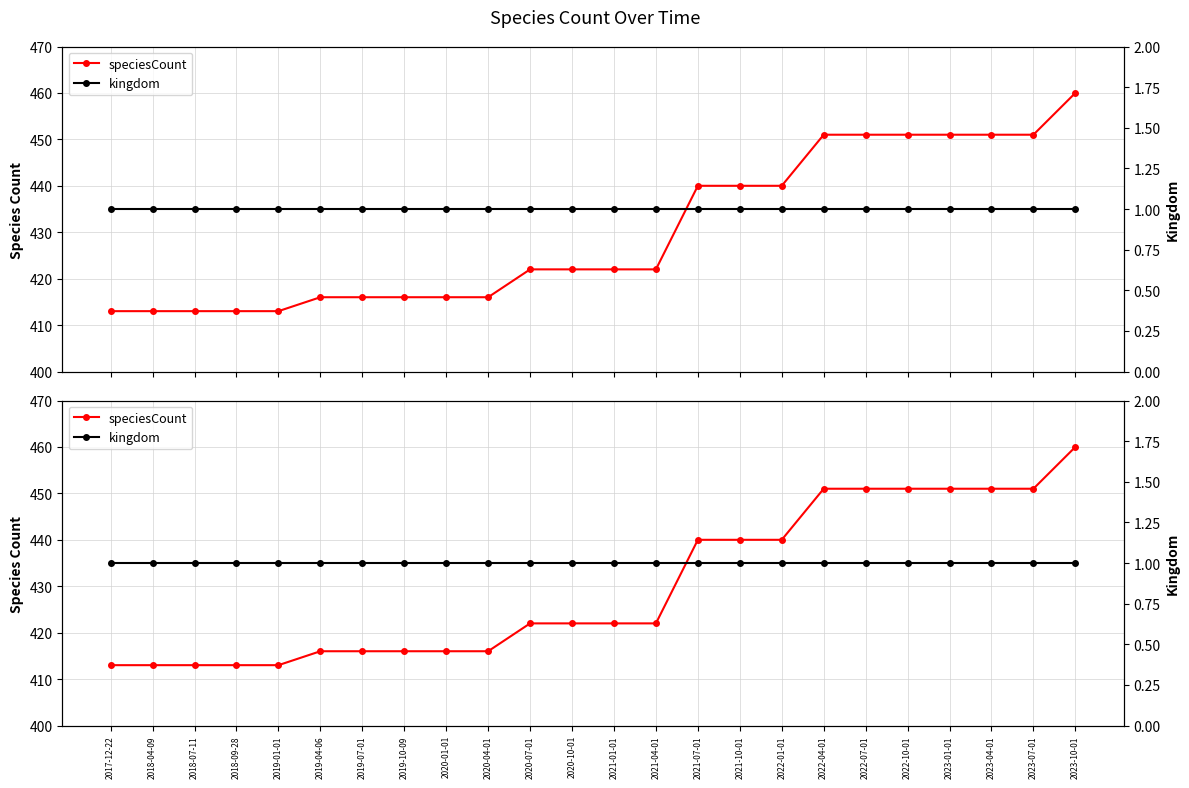

List the labels in order of kingdom value, smallest first.

2017-12-22, 2018-04-09, 2018-07-11, 2018-09-28, 2019-01-01, 2019-04-06, 2019-07-01, 2019-10-09, 2020-01-01, 2020-04-01, 2020-07-01, 2020-10-01, 2021-01-01, 2021-04-01, 2021-07-01, 2021-10-01, 2022-01-01, 2022-04-01, 2022-07-01, 2022-10-01, 2023-01-01, 2023-04-01, 2023-07-01, 2023-10-01